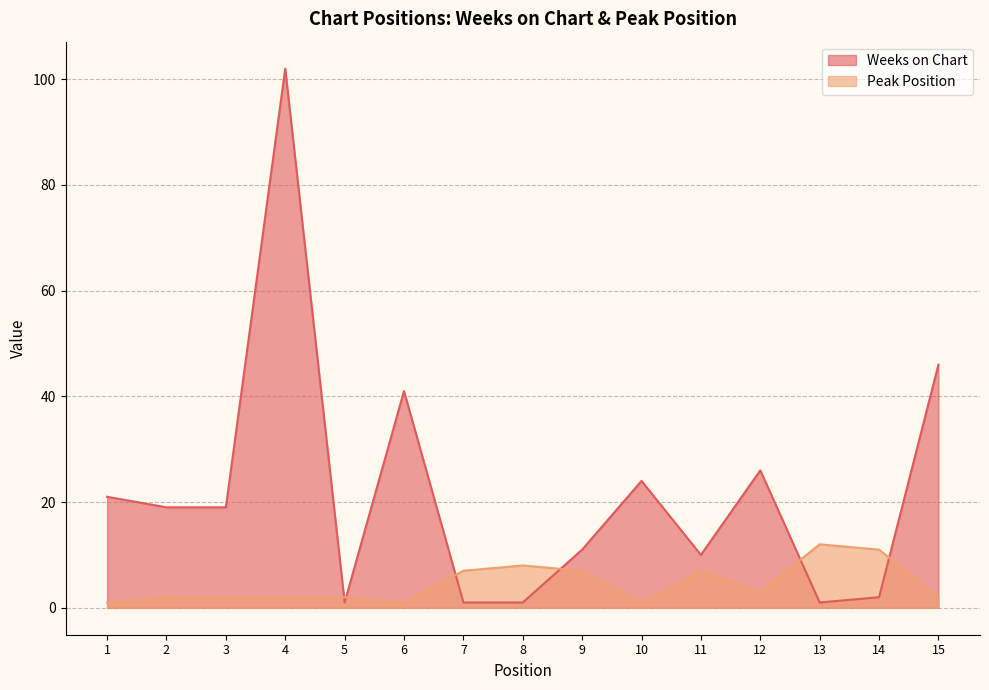

Which category has the lowest value in the Weeks on Chart series?

5